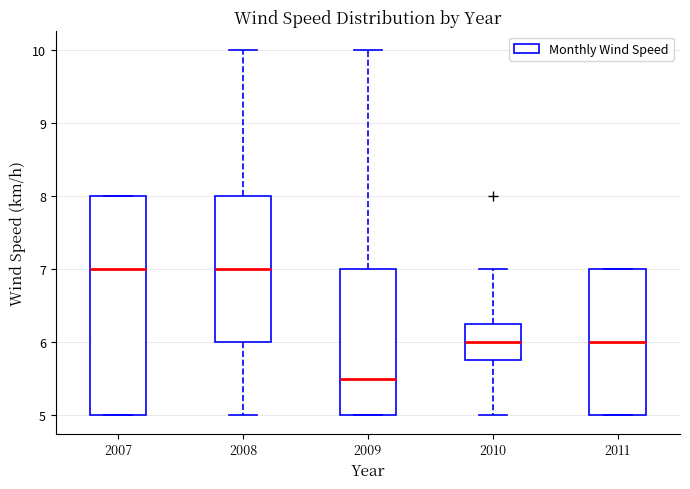

Reading left to right, transcribe this box plot: for each box, give where its median line is, the range the box spans, and where its two whiskers end, as read against the y-axis. The values are not printed on the chart, so give them approximately, as read against the axis.

2007: median 7.0, box 5.0 to 8.0, whiskers 5.0 to 8.0
2008: median 7.0, box 6.0 to 8.0, whiskers 5.0 to 10.0
2009: median 5.5, box 5.0 to 7.0, whiskers 5.0 to 10.0
2010: median 6.0, box 5.8 to 6.3, whiskers 5.0 to 7.0
2011: median 6.0, box 5.0 to 7.0, whiskers 5.0 to 7.0